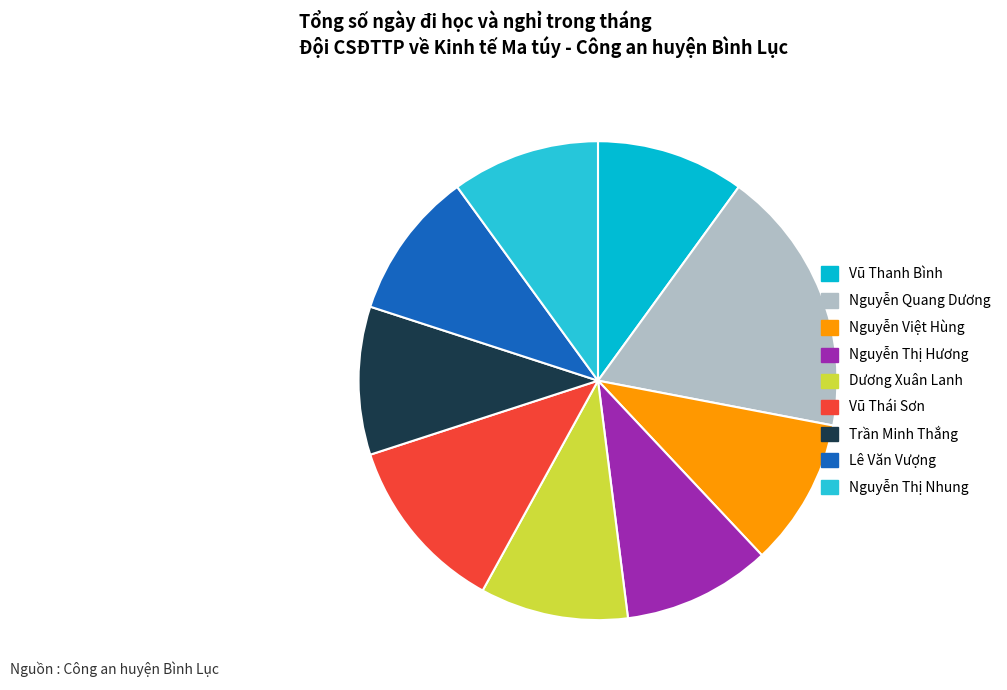

How much of the chart is everything except Vũ Thanh Bình?

90.0%